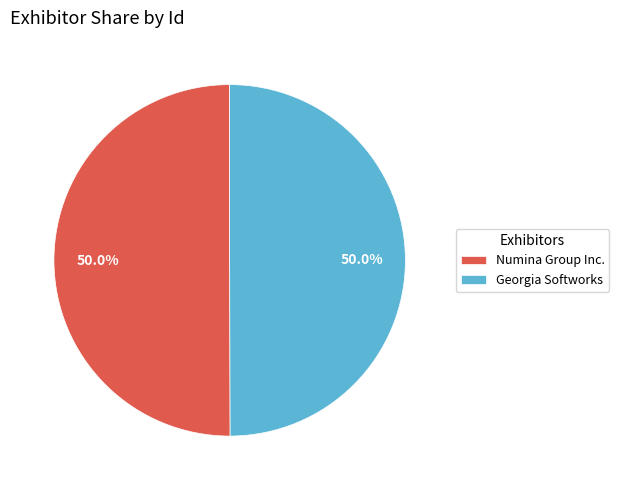

True or false: Georgia Softworks accounts for 40% of the total.

False